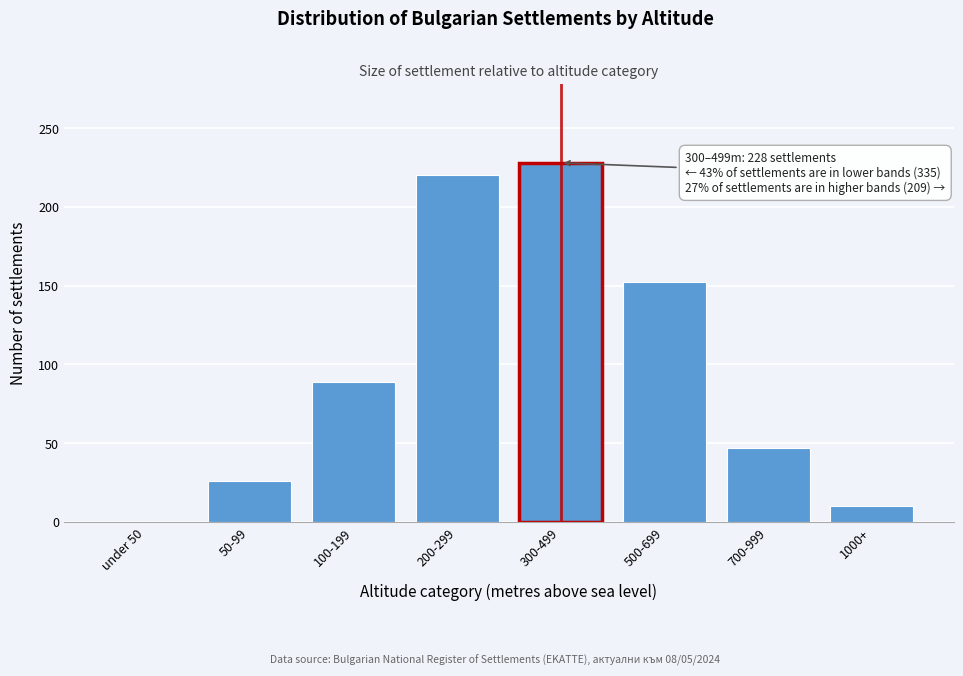

Reading left to right, list all the values displayed in this chart.

under 50=0	50-99=26	100-199=89	200-299=220	300-499=228	500-699=152	700-999=47	1000+=10